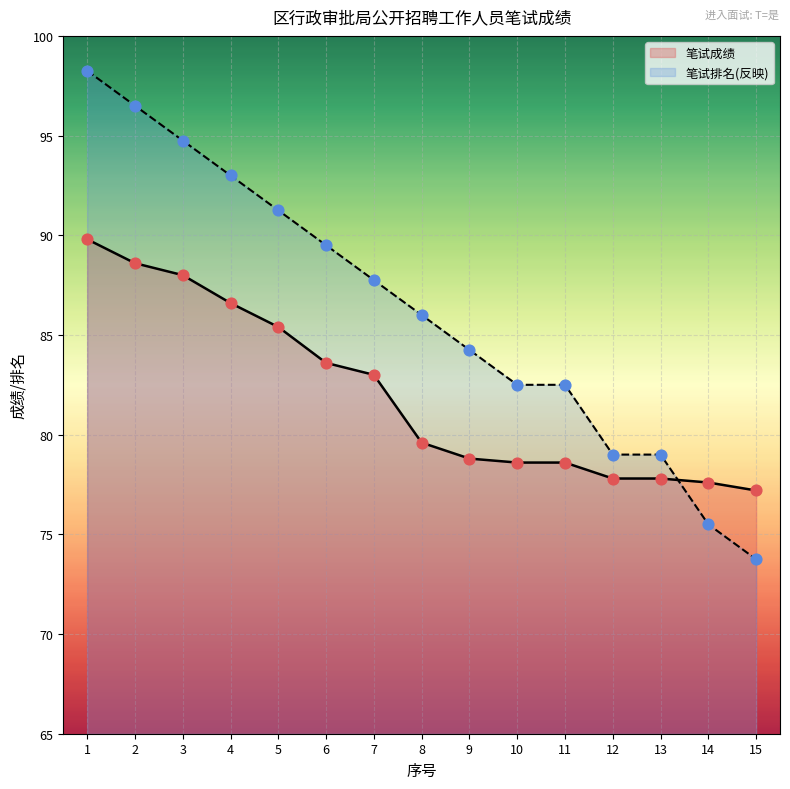

What is the total value across all series at 9?

163.1